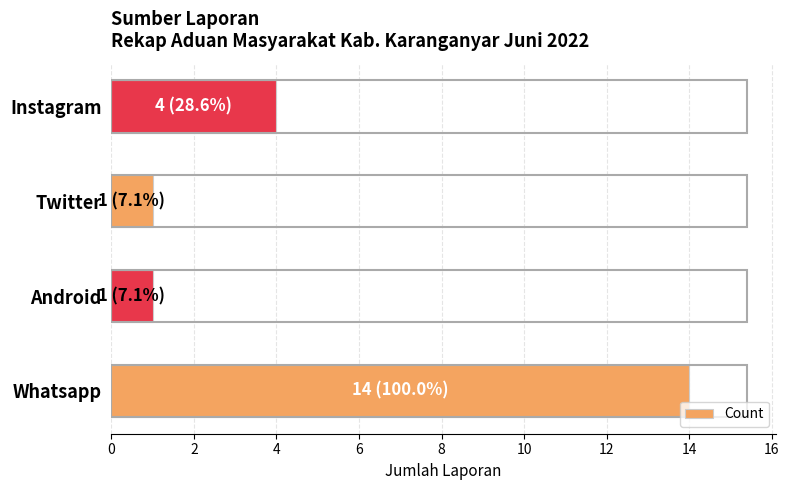

What is the greatest value displayed?

14